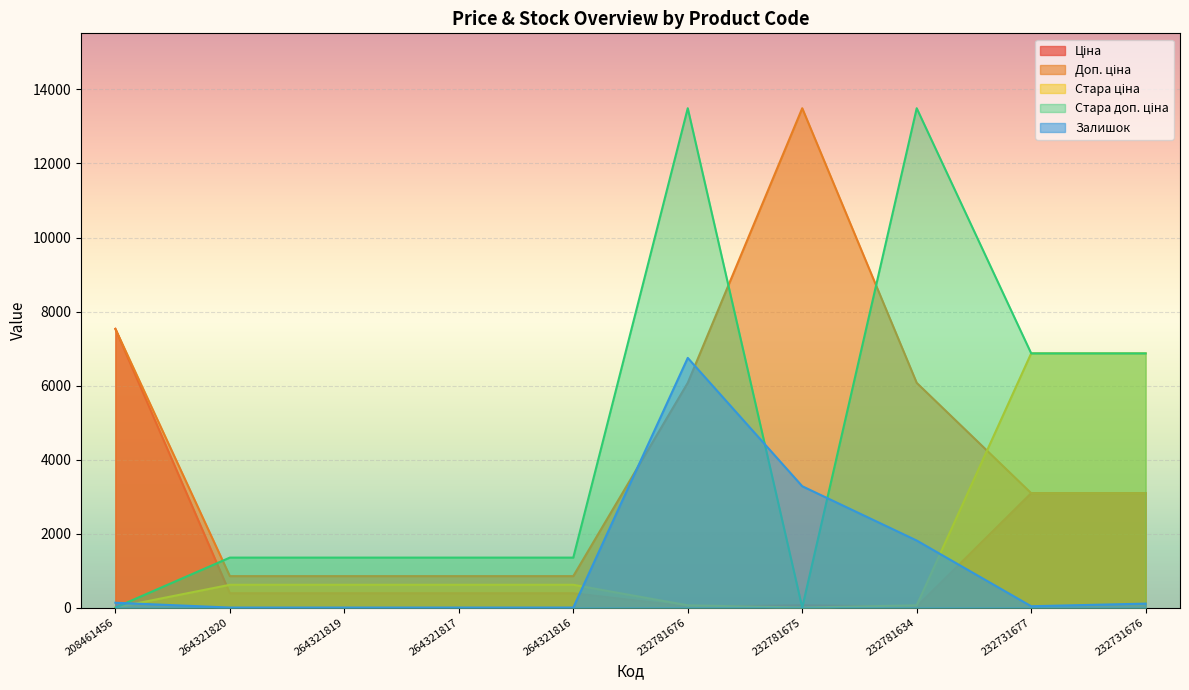

List the labels in order of Стара доп. ціна value, smallest first.

208461456, 232781675, 264321820, 264321819, 264321817, 264321816, 232731677, 232731676, 232781676, 232781634